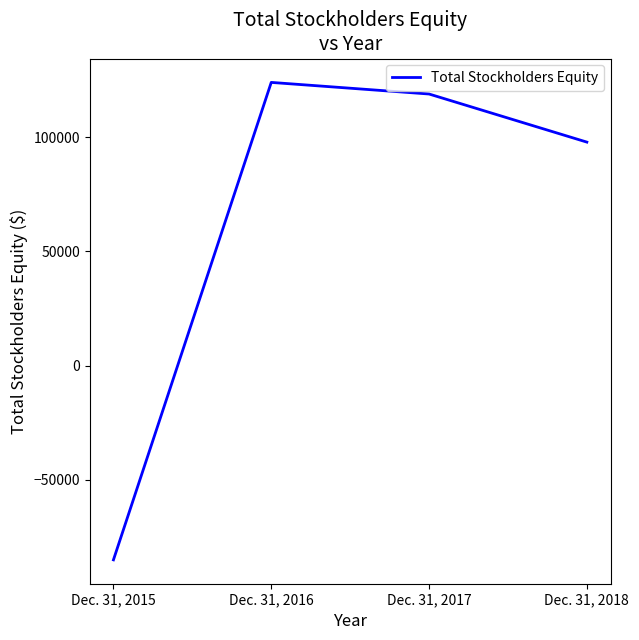

The chart shows a value of 44462 at Dec. 31, 2017. True or false?

False